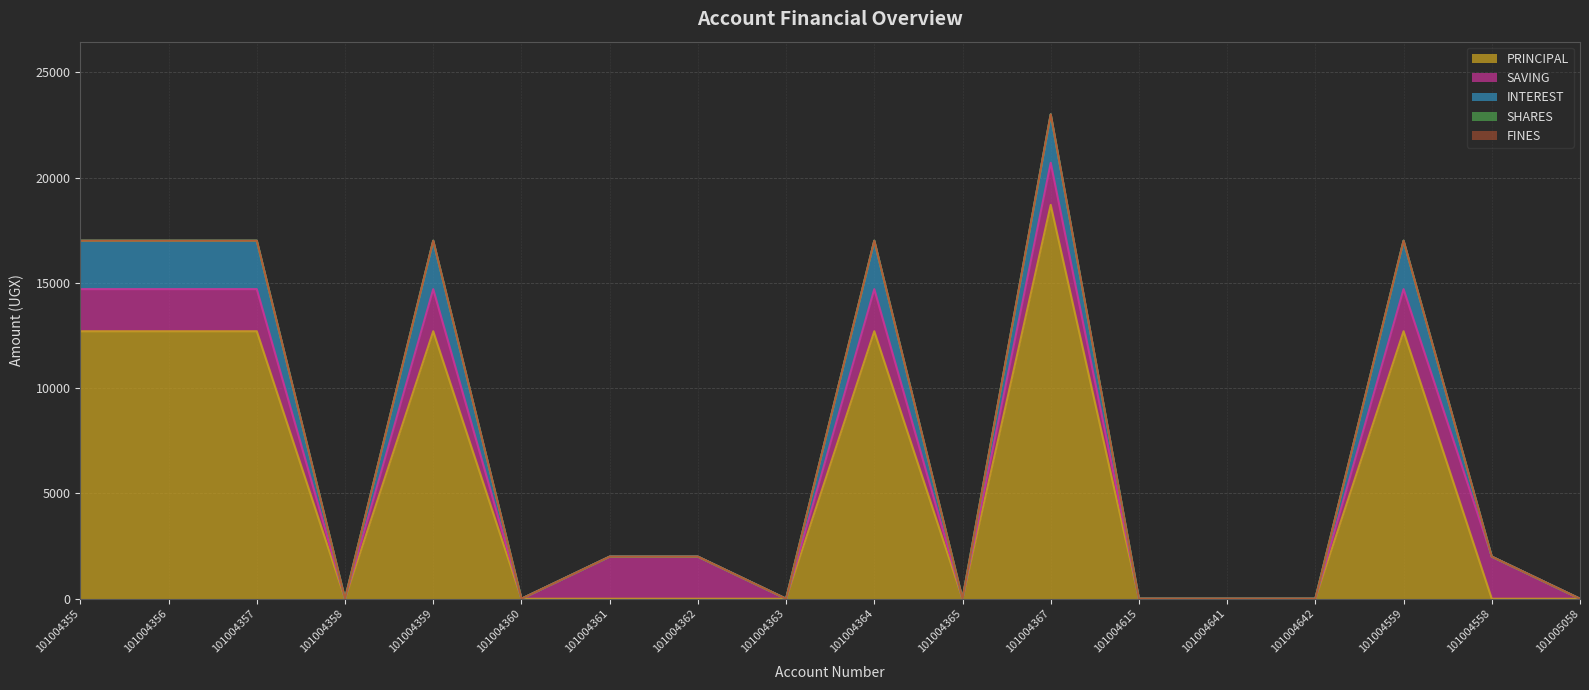

What value does the INTEREST series have at 101004367, to the nearest 50?

2300